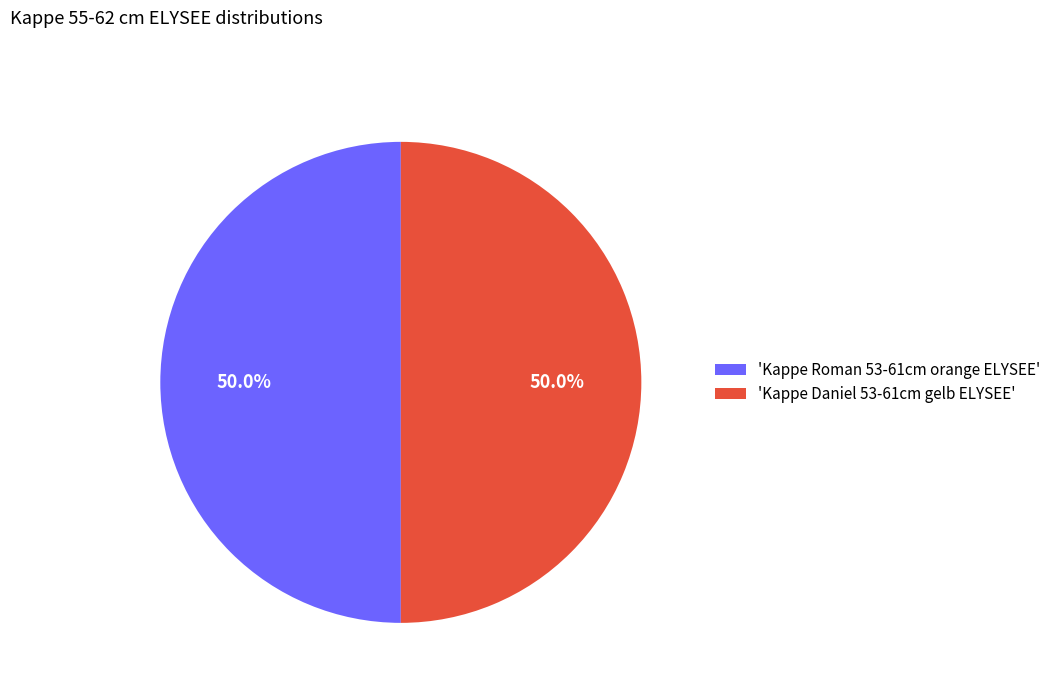

How much of the chart is everything except 'Kappe Daniel 53-61cm gelb ELYSEE'?

50.0%